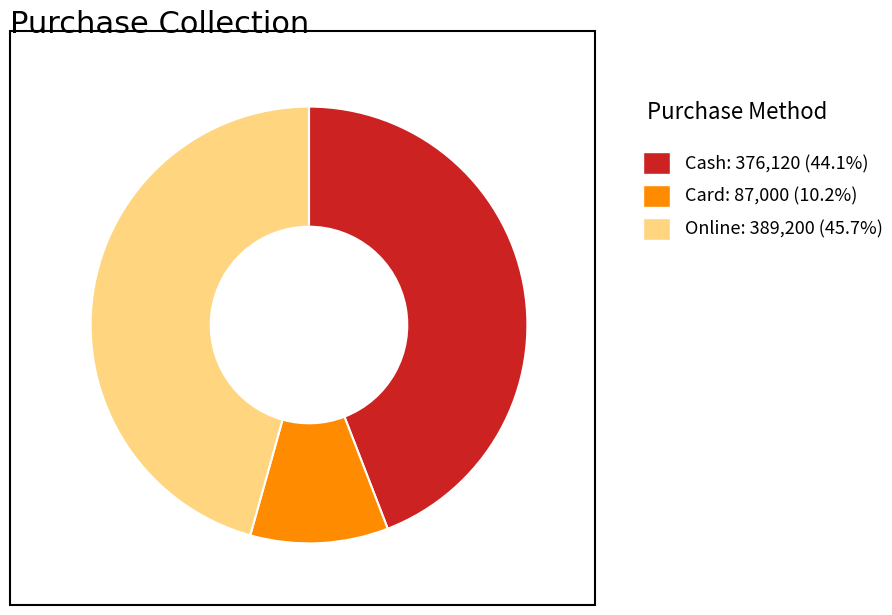

What is the ratio of the value at Online: 389,200 (45.7%) to the value at Cash: 376,120 (44.1%)?

1.0